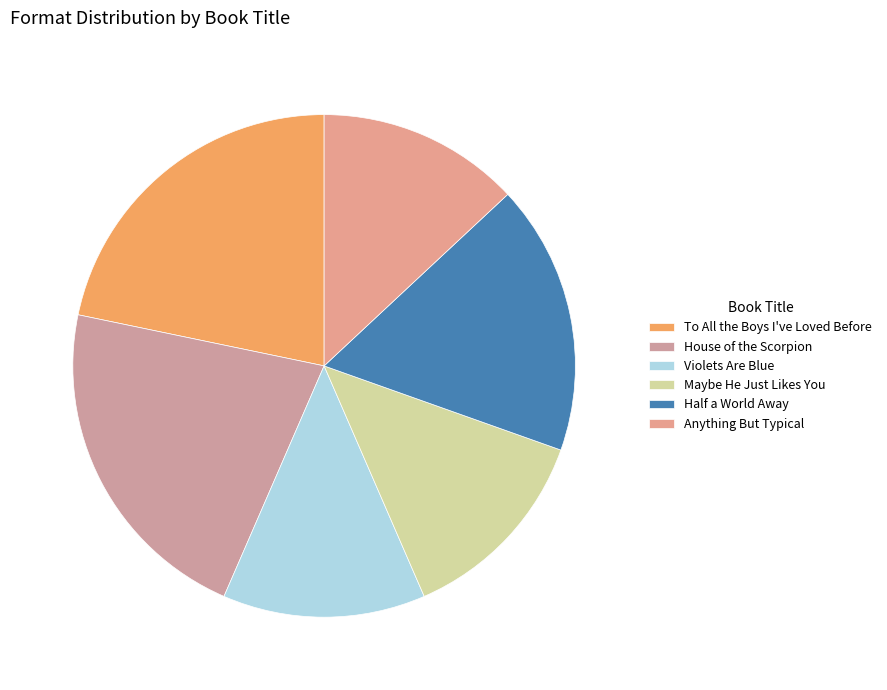

What is the ratio of the value at Anything But Typical to the value at To All the Boys I've Loved Before?

0.6